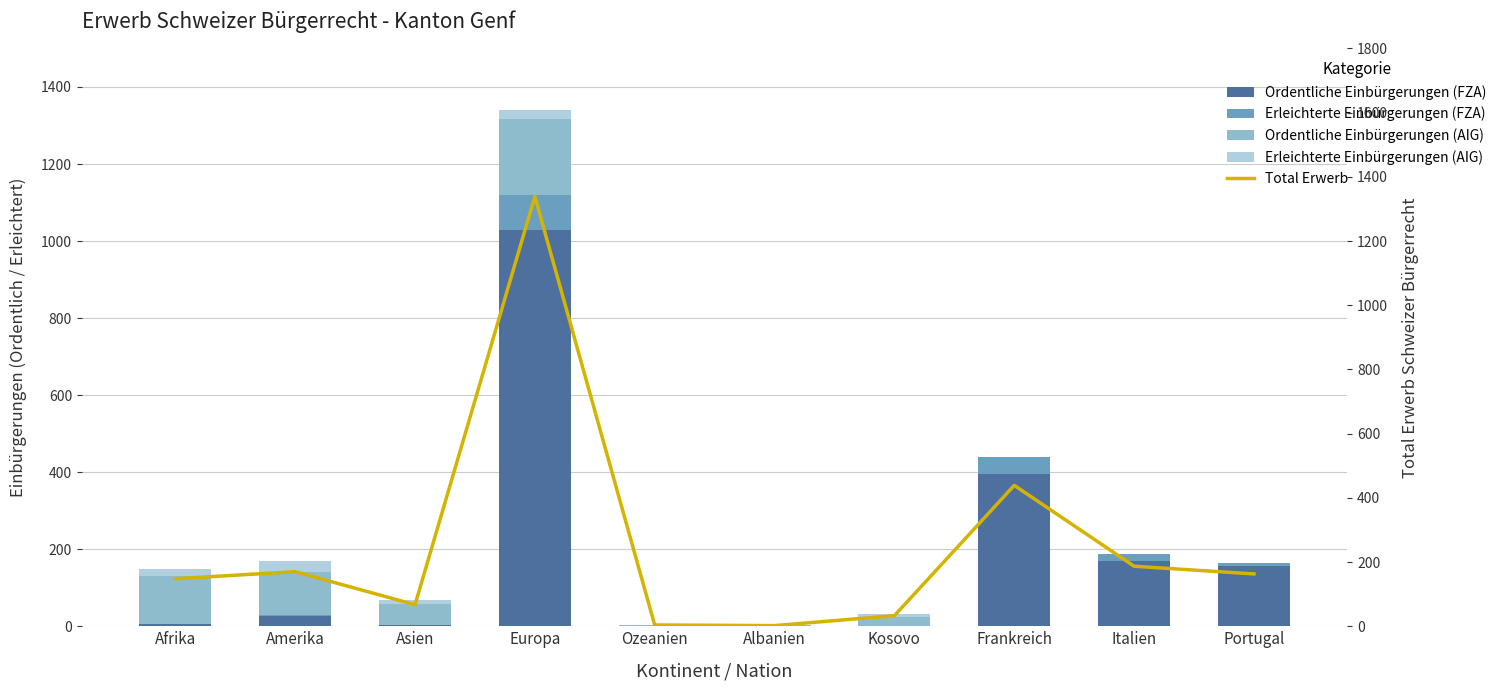

Is it true that Ordentliche Einbürgerungen (FZA) equals 390 at Europa?

False